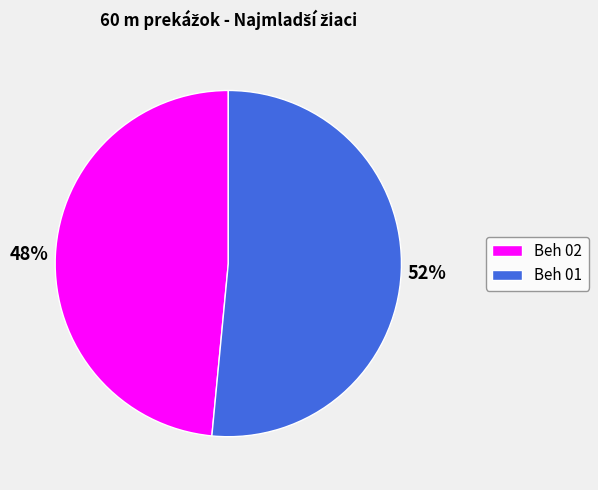

Rank the categories by value from highest to lowest.

Beh 01, Beh 02